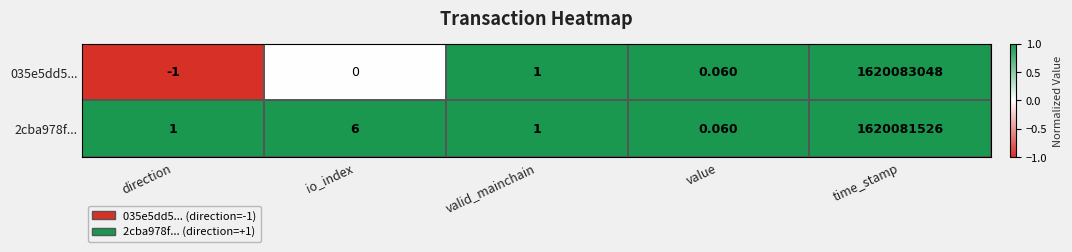

Count the number of categories in the chart.

5